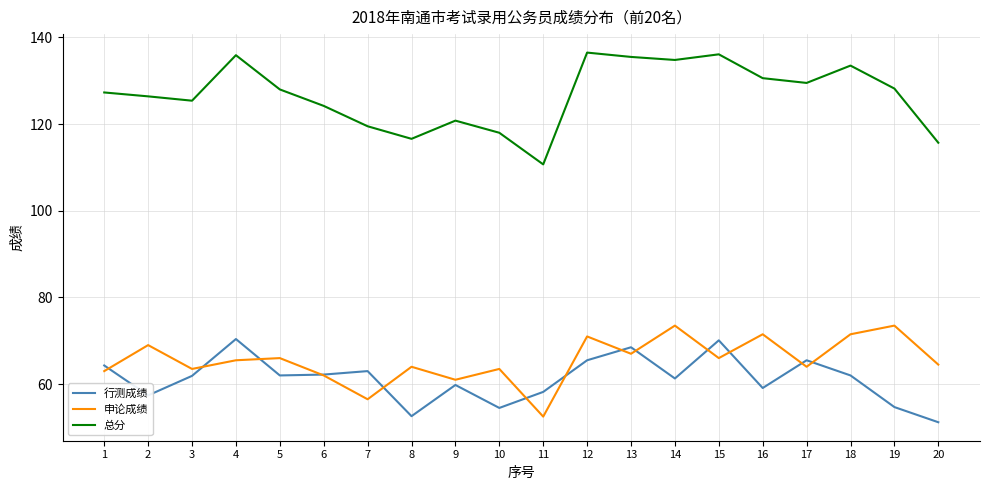

What is the difference between the maximum and minimum values in the 申论成绩 series?

21.0